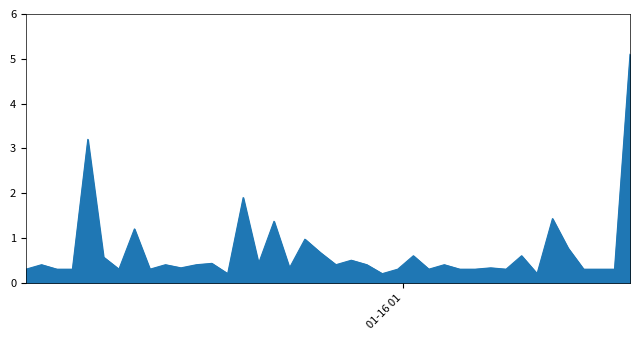

Reading left to right, extract all data points from this chart.

0.3	0.4	0.3	0.3	3.2	0.6	0.3	1.2	0.3	0.4	0.3	0.4	0.4	0.2	1.9	0.4	1.4	0.3	1.0	0.7	0.4	0.5	0.4	0.2	0.3	0.6	0.3	0.4	0.3	0.3	0.3	0.3	0.6	0.2	1.4	0.8	0.3	0.3	0.3	5.1